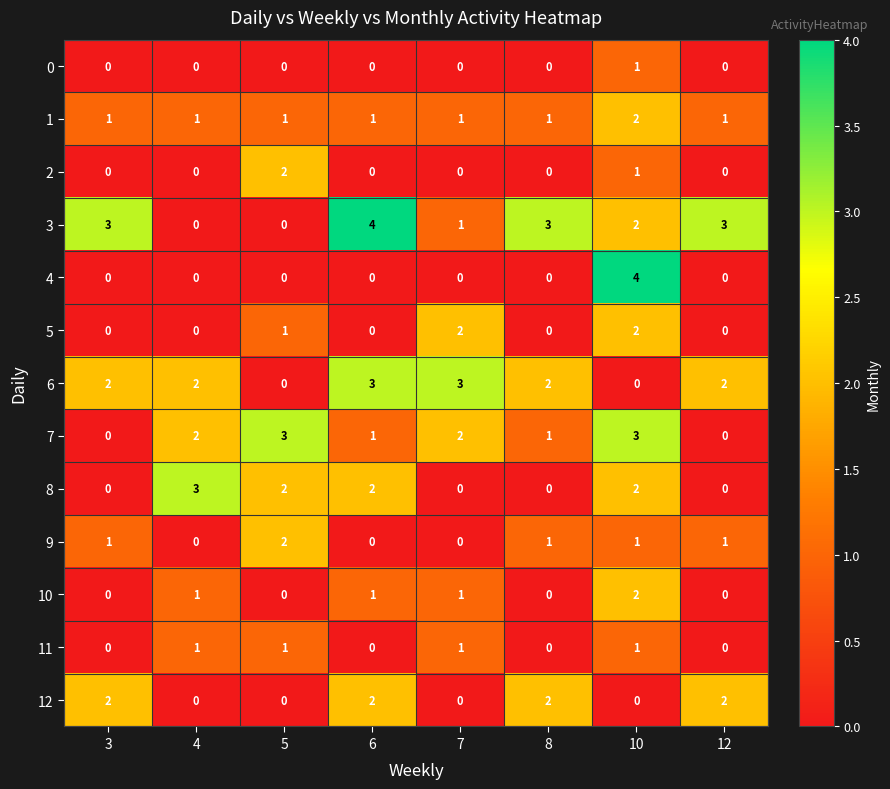

Which series has the largest total across all categories?

3